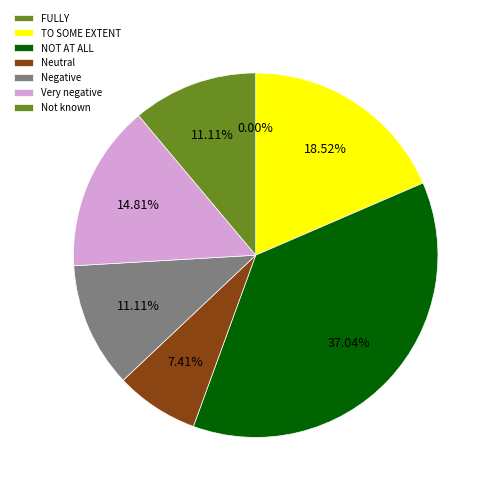

Which slice is the largest?

NOT AT ALL